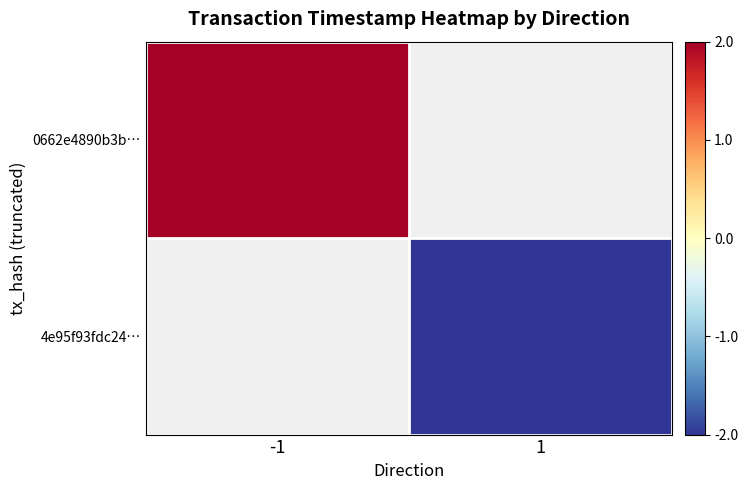

Which category has the lowest value in the 0662e4890b3b… series?

-1